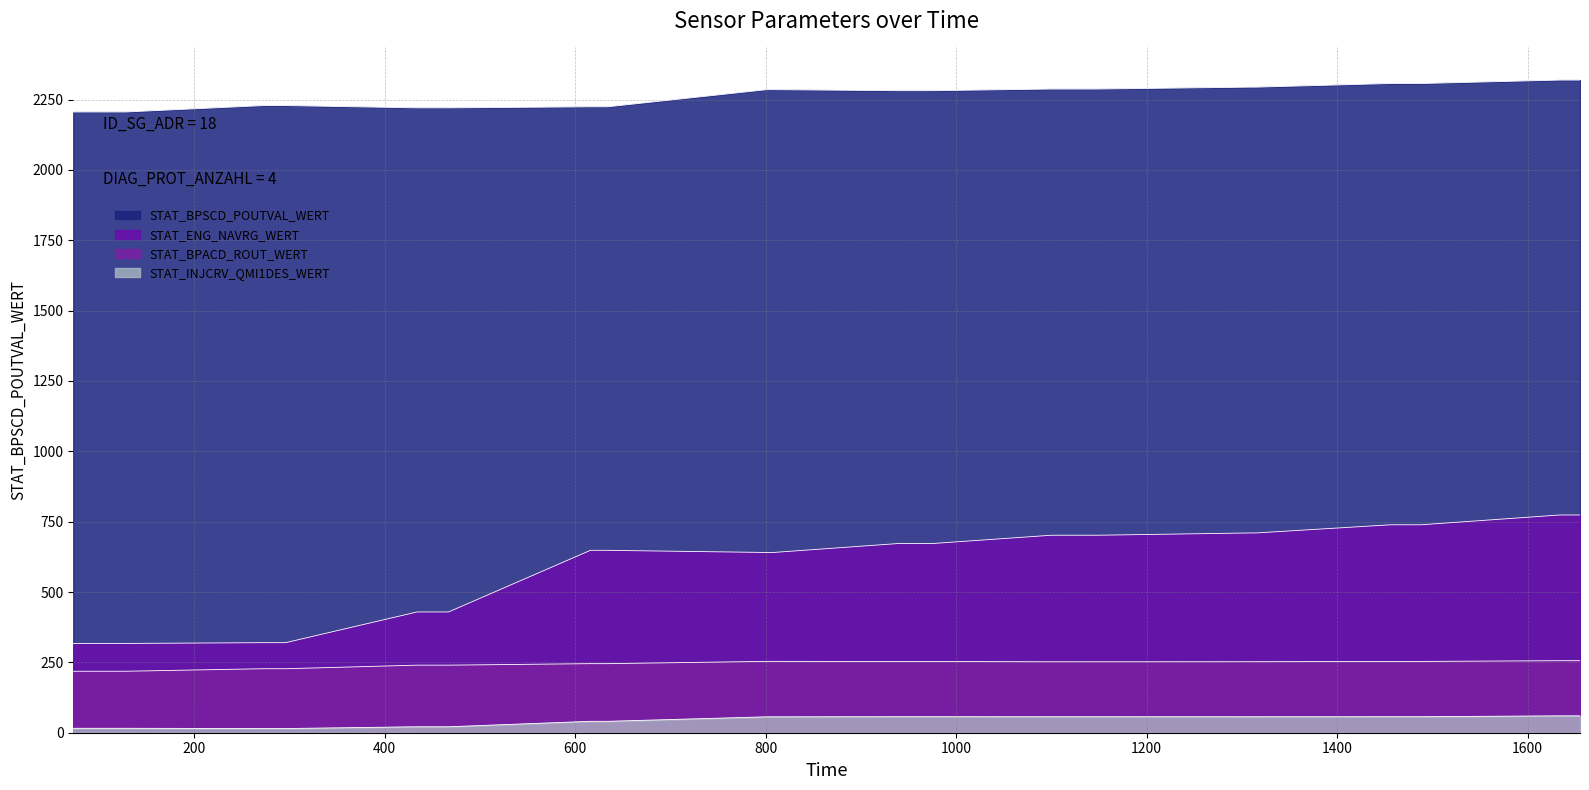

Which series has the largest total across all categories?

STAT_BPSCD_POUTVAL_WERT